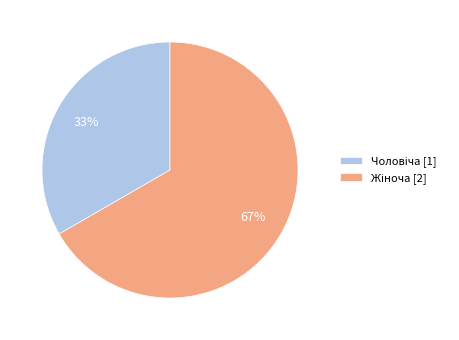

Is there any slice that represents more than half of the pie?

Yes